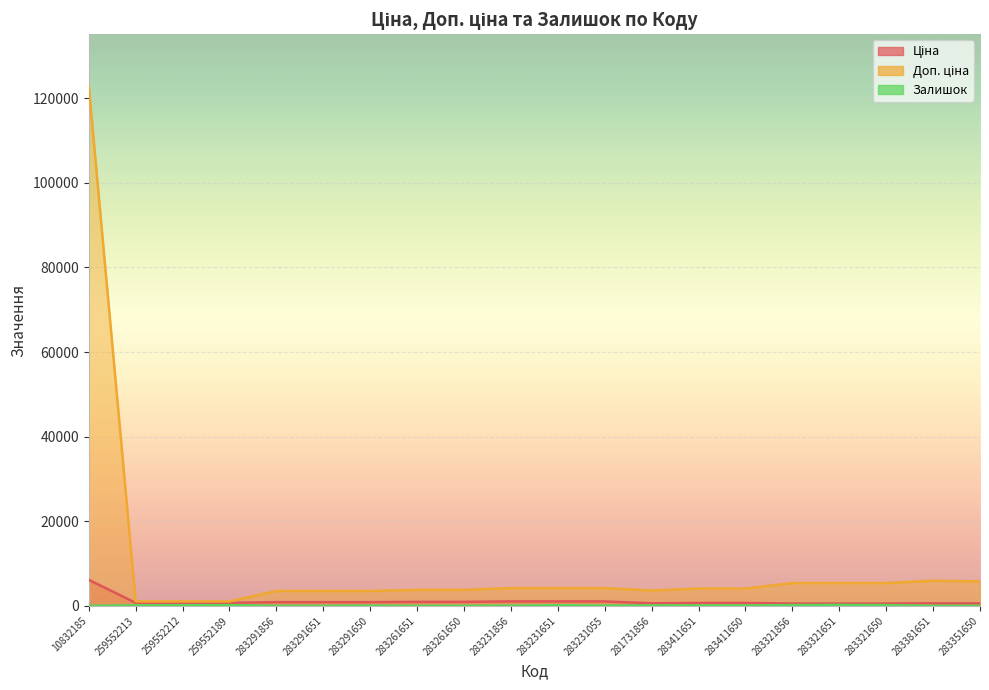

At 283261650, list the series in order from smallest to largest.

Залишок, Ціна, Доп. ціна